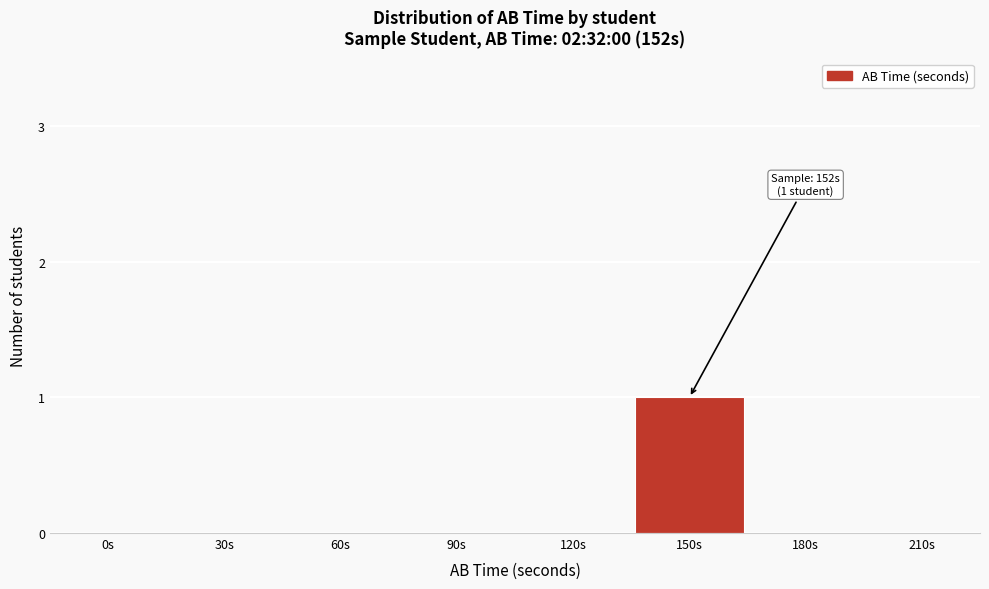

Reading left to right, extract all data points from this chart.

0s=0	30s=0	60s=0	90s=0	120s=0	150s=1	180s=0	210s=0